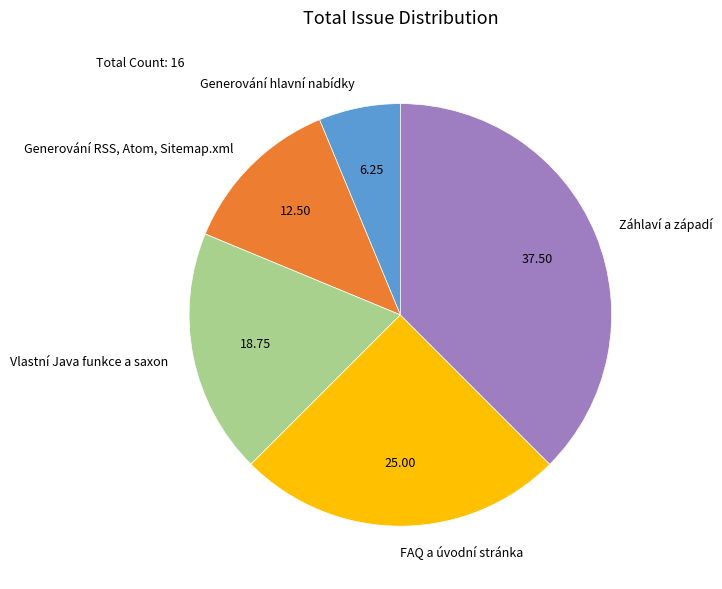

What is the smallest slice in the pie chart?

Generování hlavní nabídky